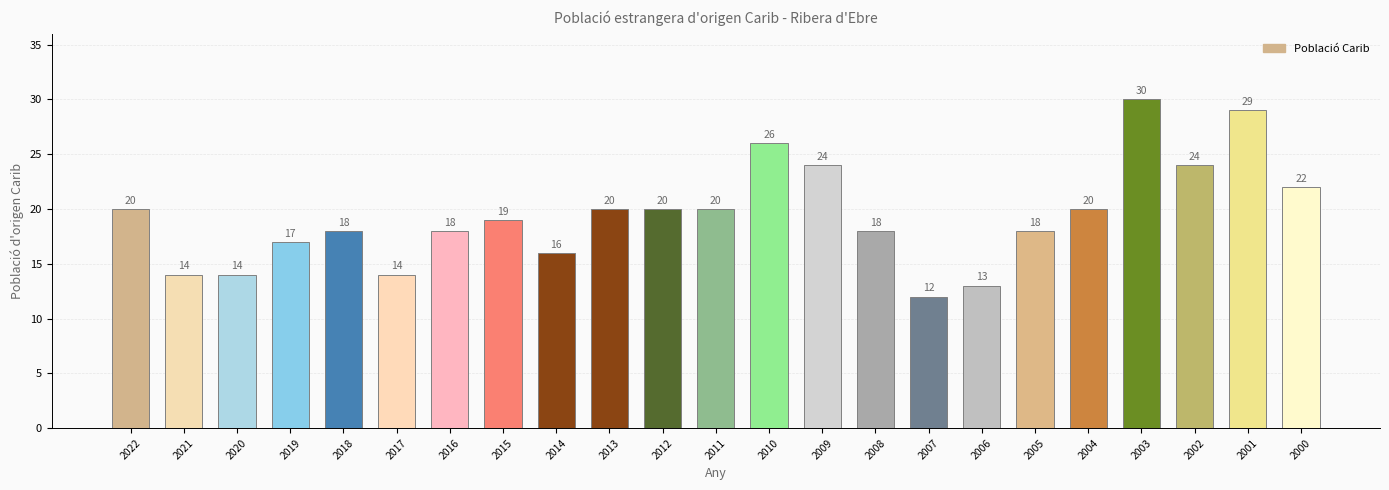

What is the maximum value shown in the chart?

30